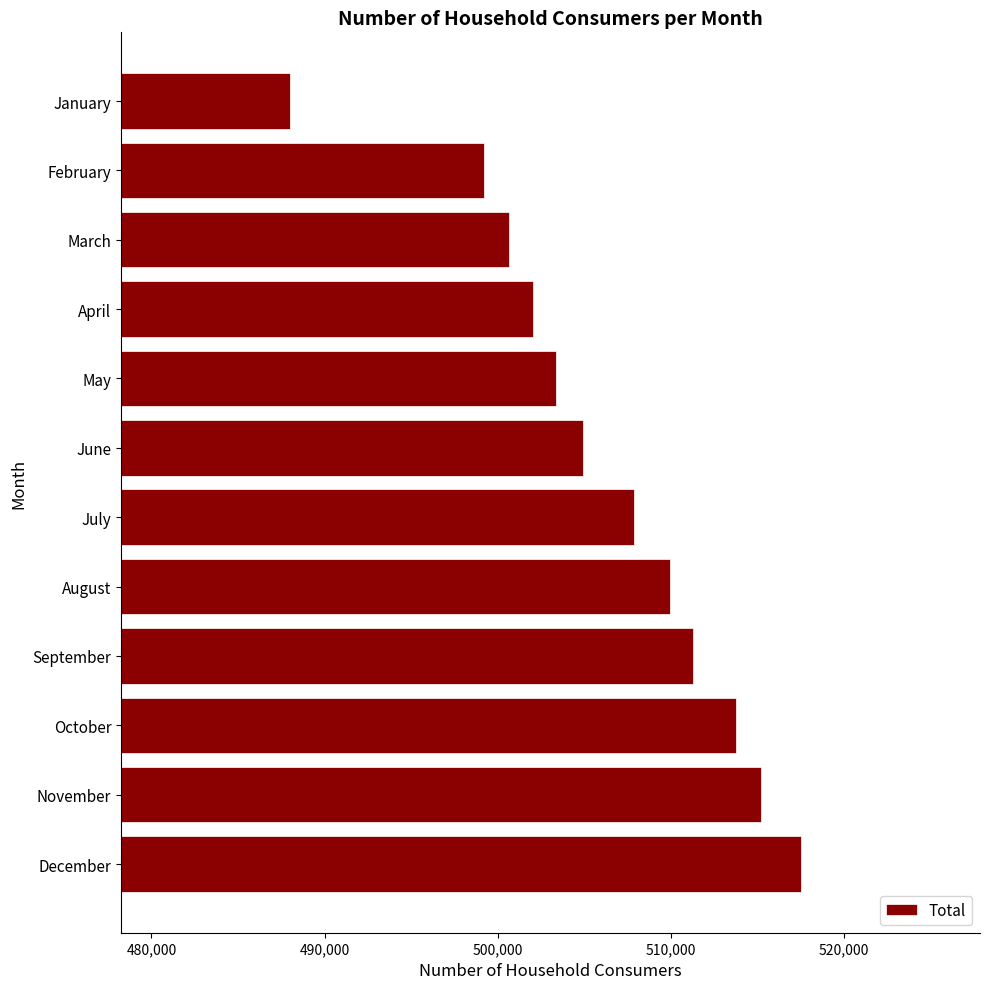

Rank the categories by value from highest to lowest.

December, November, October, September, August, July, June, May, April, March, February, January